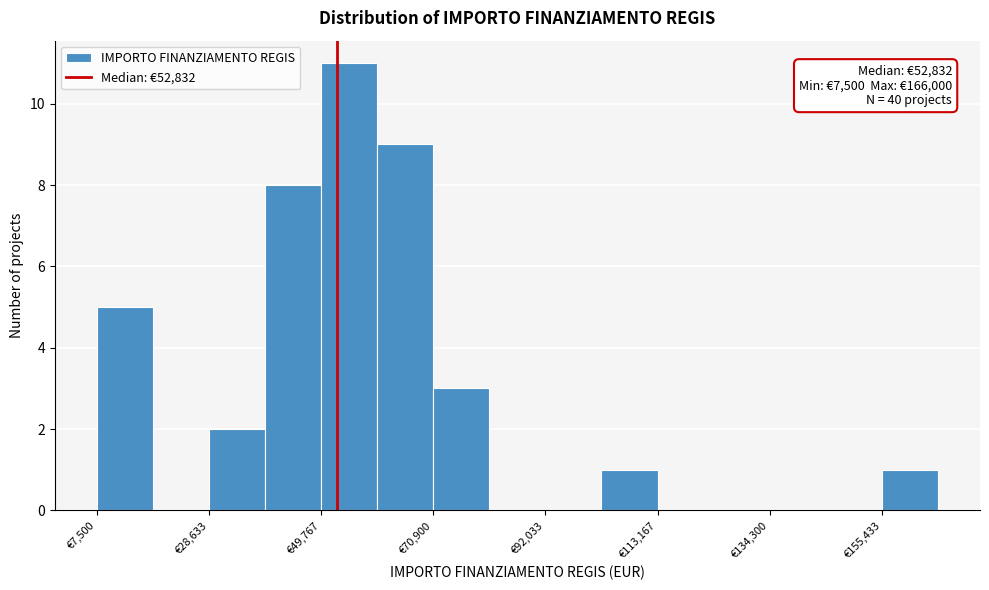

Around what value on the x-axis is the tallest bar? Give the approximate position of its centre, as read against the axis.

55000